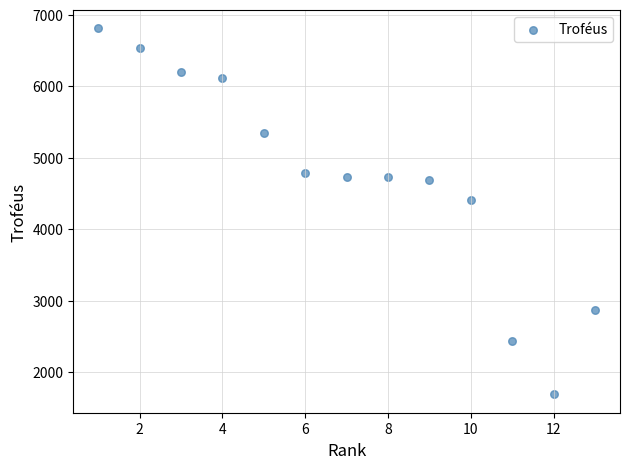

What Y value in the scatter plot is closest to 4249?

4411